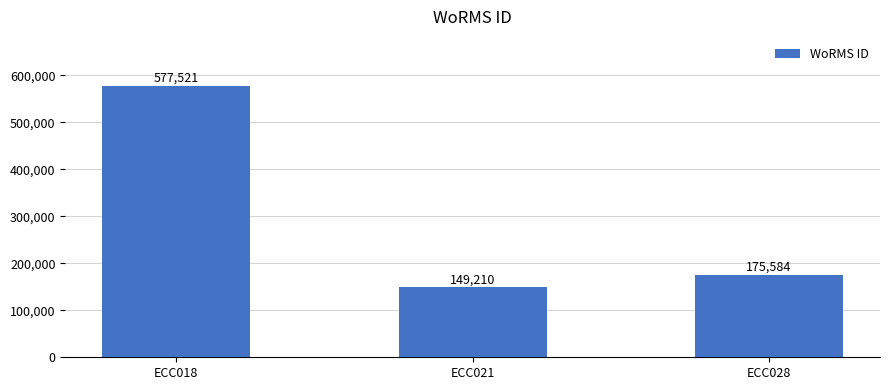

How many data points are less than 175584?

1